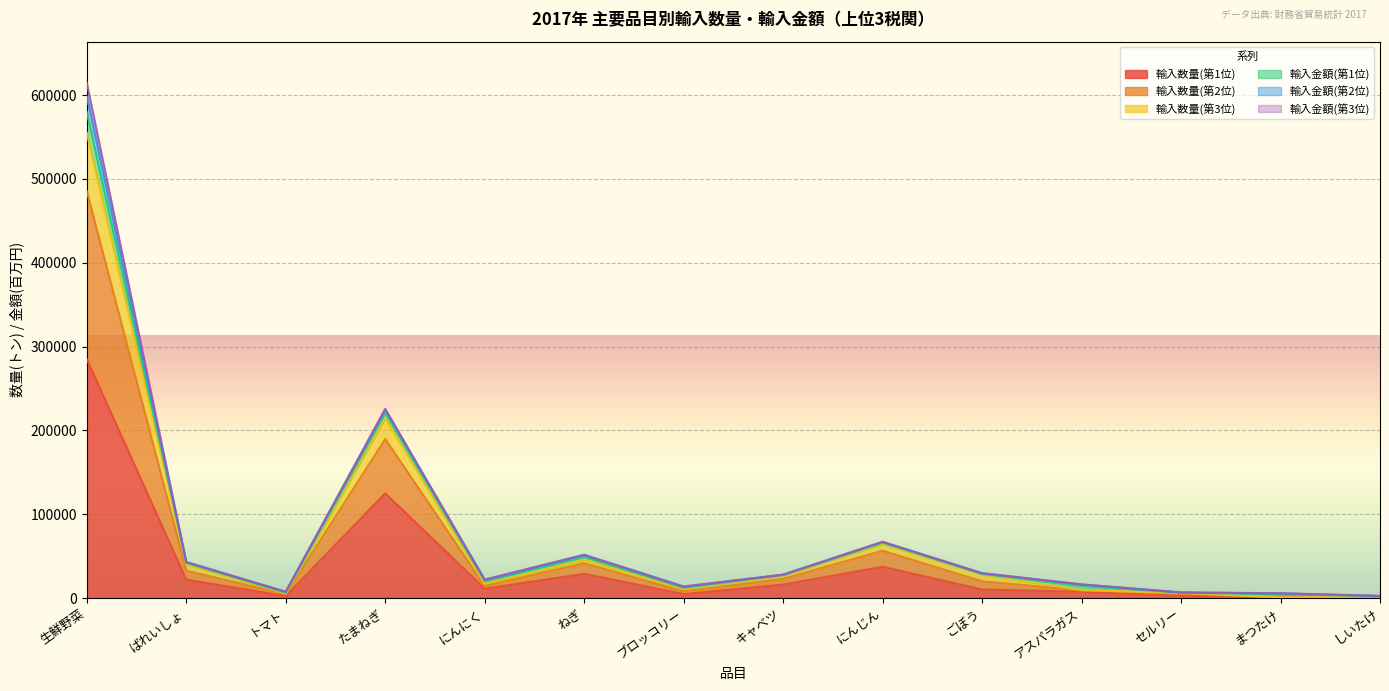

At which category is the sum across all series the highest?

生鮮野菜